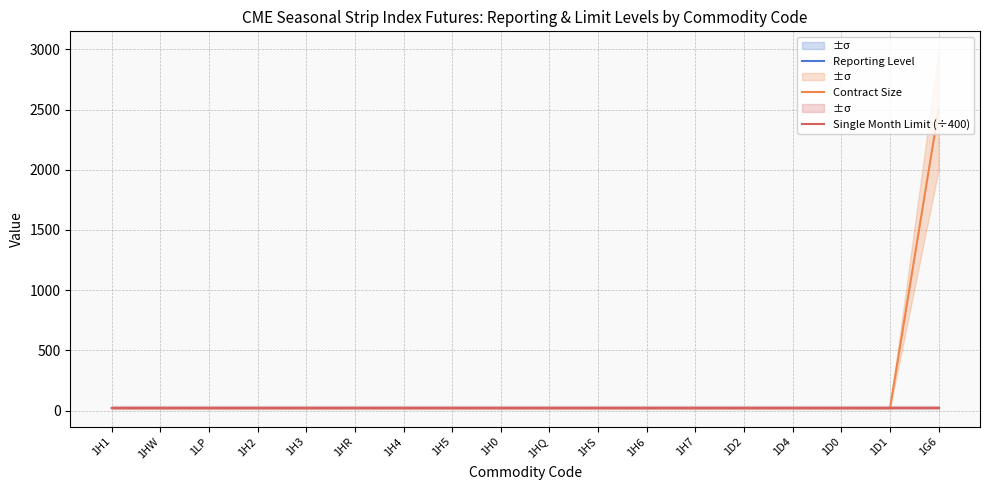

Which label corresponds to the smallest value in the chart?

1H1